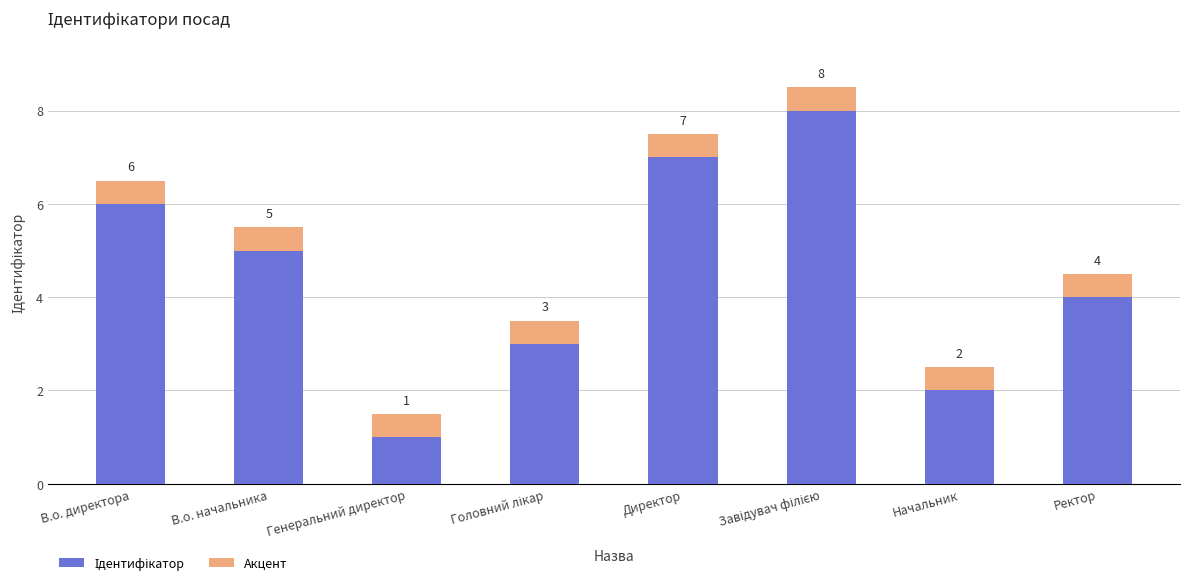

Does the chart contain stacked bars?

Yes